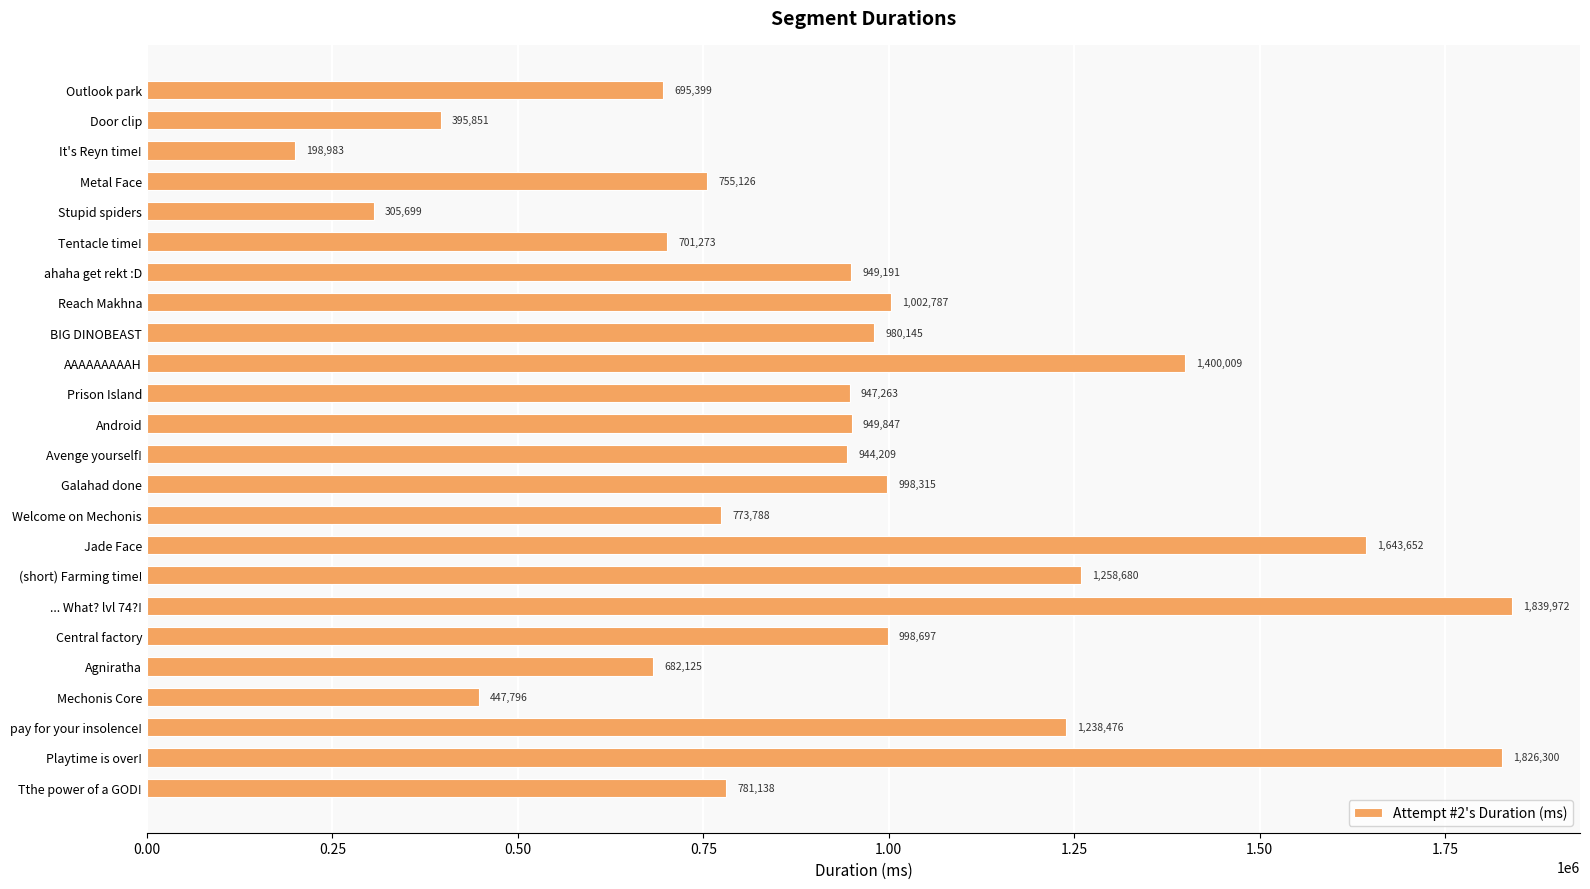

Are the bars grouped side by side (vs. stacked)?

No